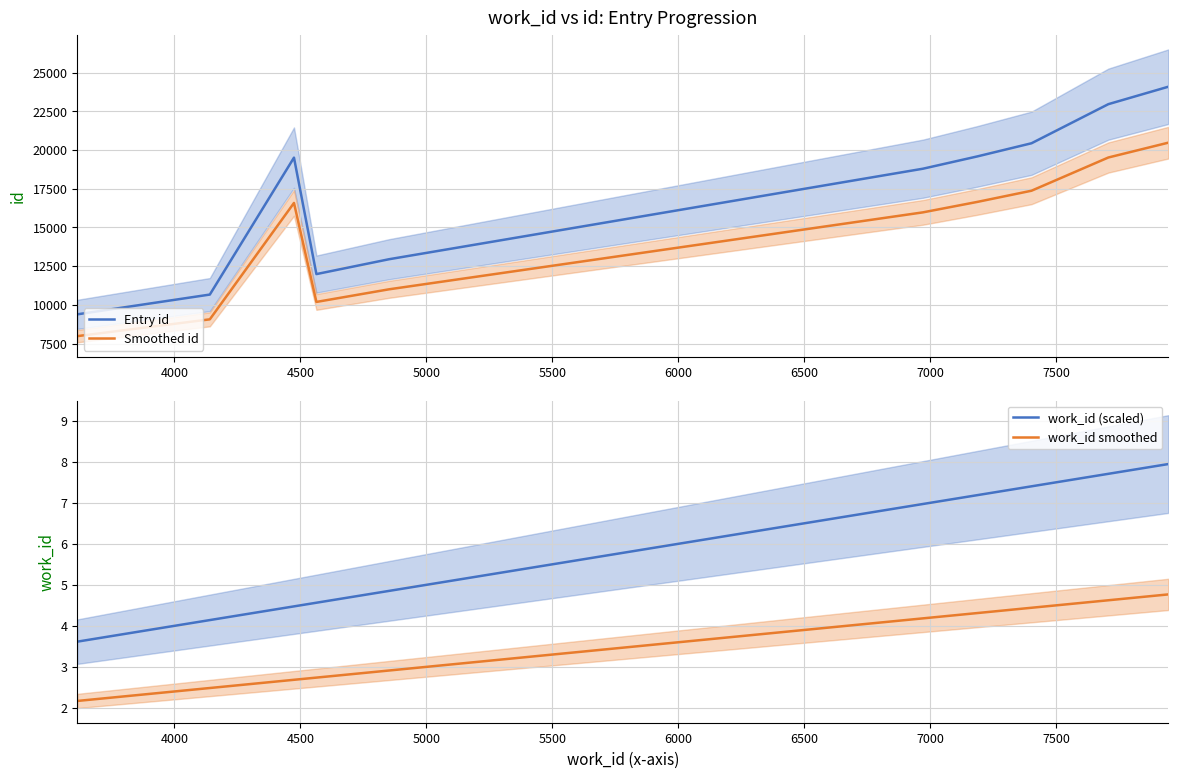

True or false: work_id (scaled) and work_id smoothed cross at least once.

False